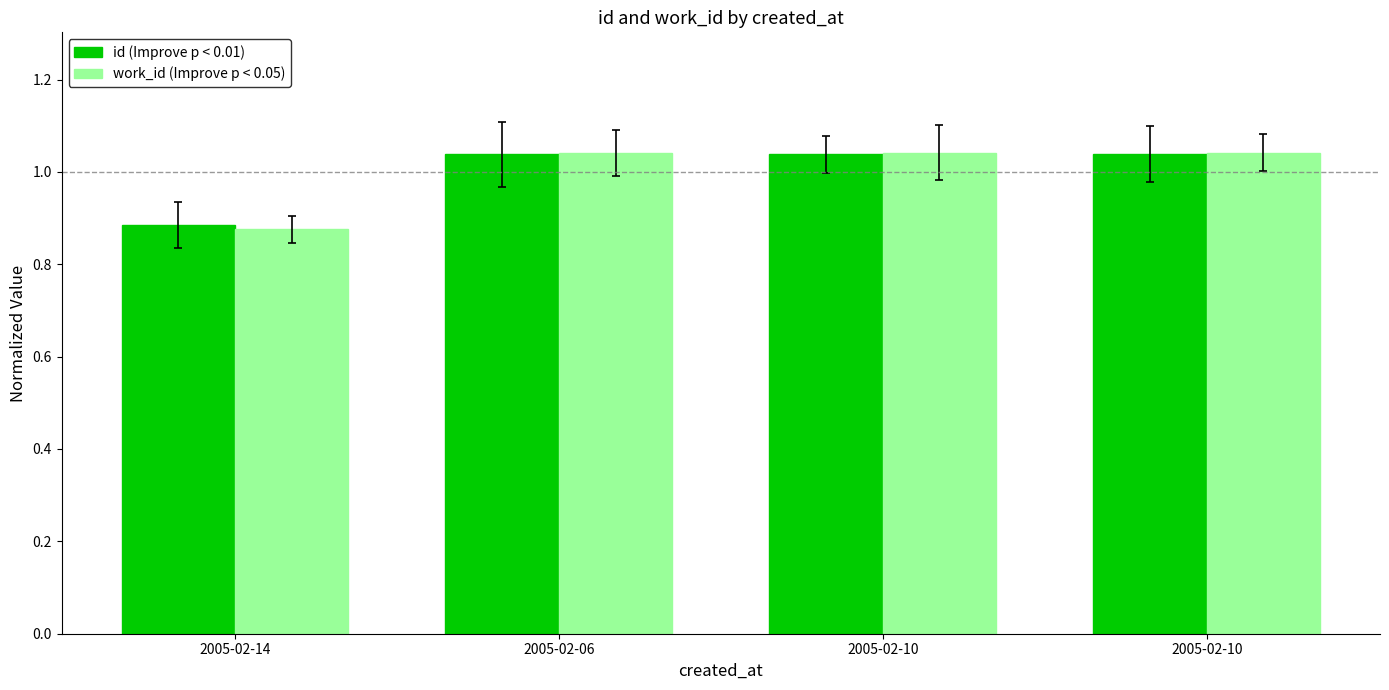

Reading right to left, extract all data points from this chart.

id: 2005-02-10=1.0	2005-02-10=1.0	2005-02-06=1.0	2005-02-14=0.9
work_id: 2005-02-10=1.0	2005-02-10=1.0	2005-02-06=1.0	2005-02-14=0.9